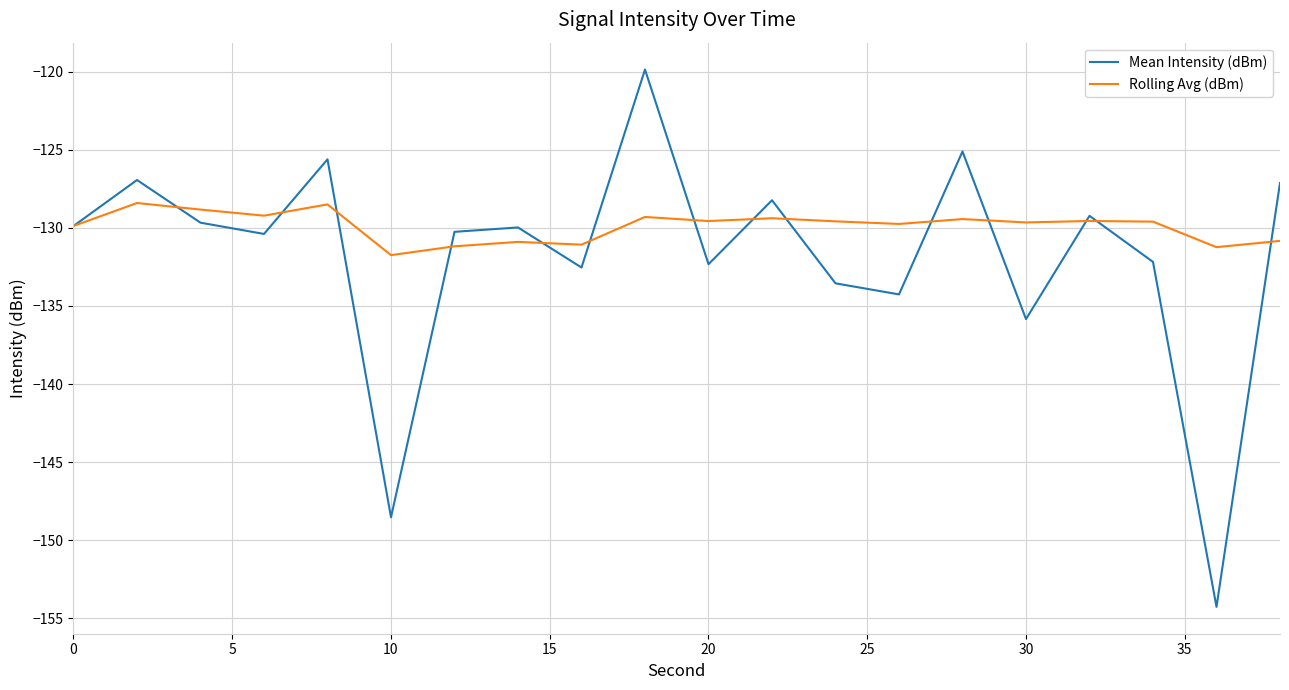

How many lines are shown in the chart?

2